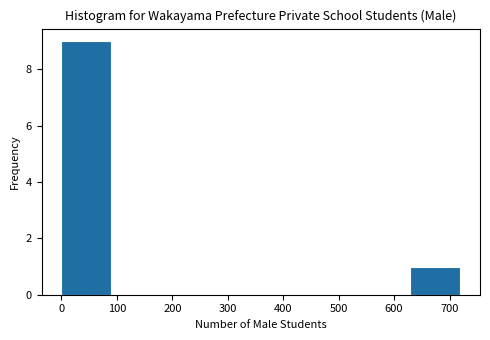

Reading left to right, transcribe this chart: for each bar, give the range it covers on the x-axis and its height. Neither the bar edges nor the heights are printed on the chart, so give them approximately, as read against the axes.

0 to 90: 9
90 to 180: 0
180 to 270: 0
270 to 360: 0
360 to 450: 0
450 to 540: 0
540 to 630: 0
630 to 720: 1